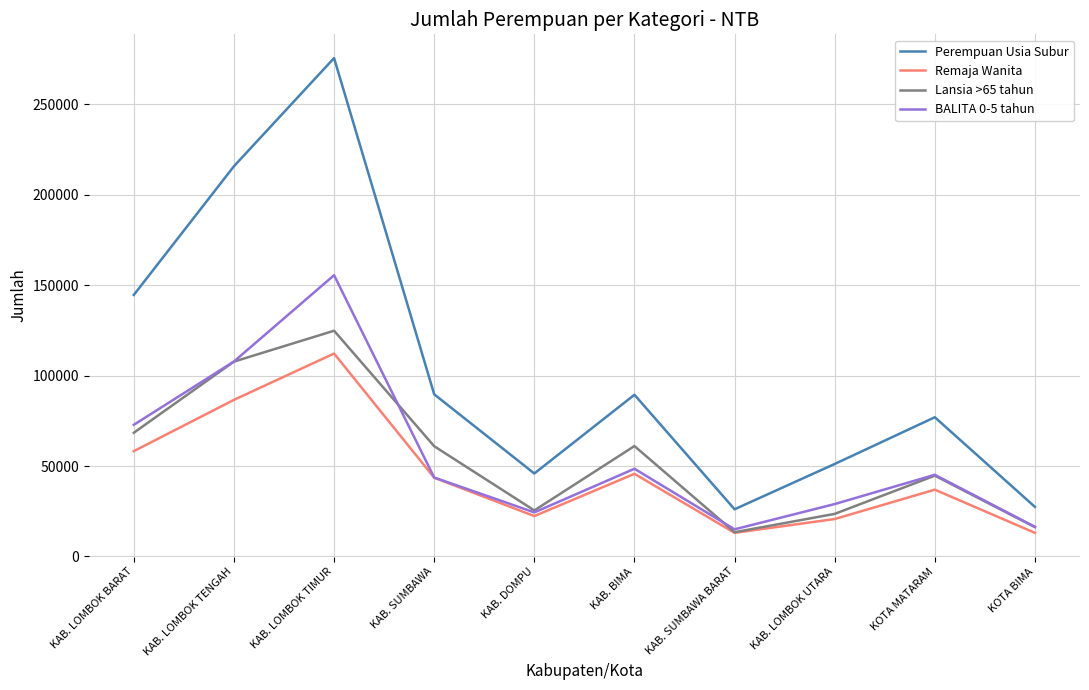

True or false: BALITA 0-5 tahun has a value of 29700 at KAB. BIMA.

False